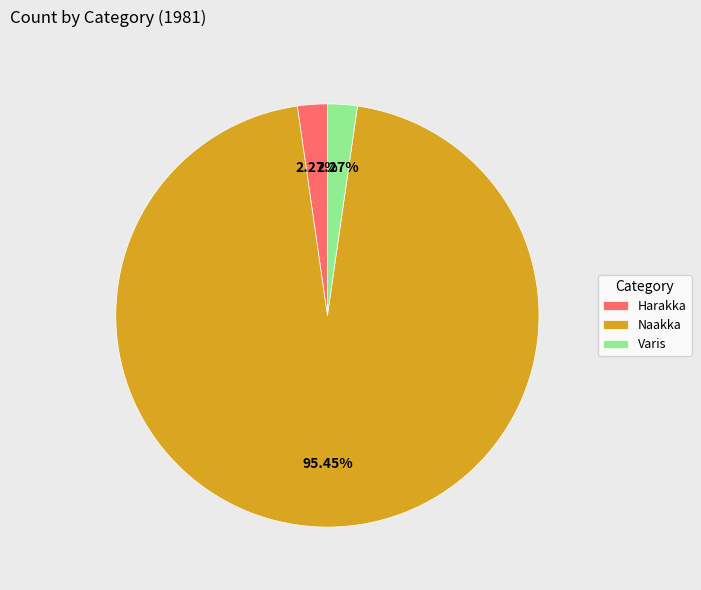

Is there any slice that represents more than half of the pie?

Yes